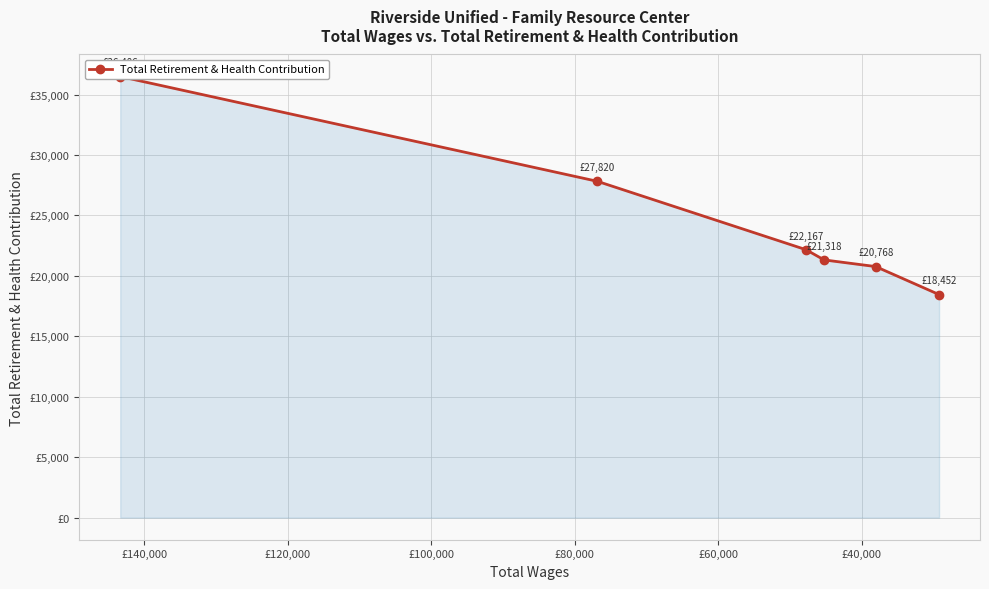

What is the maximum value shown in the chart?

36486